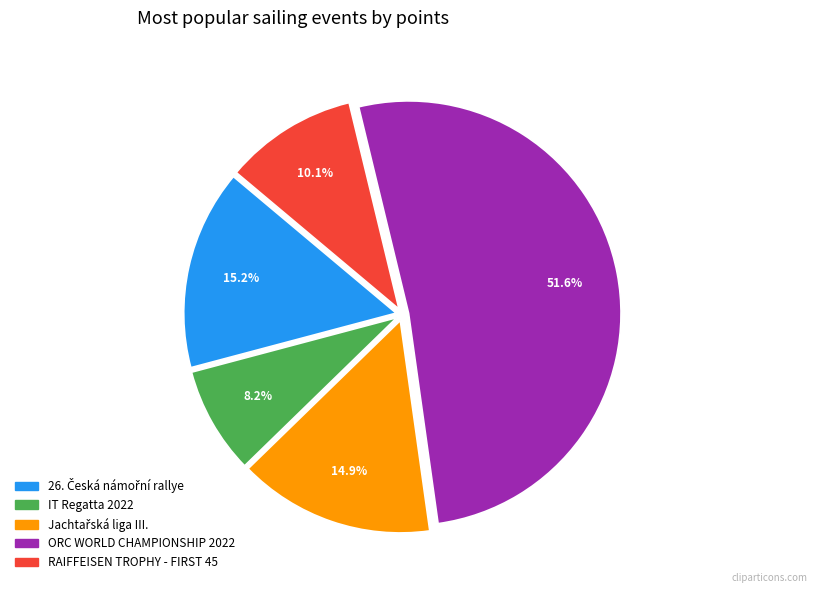

Count the number of slices in the pie.

5